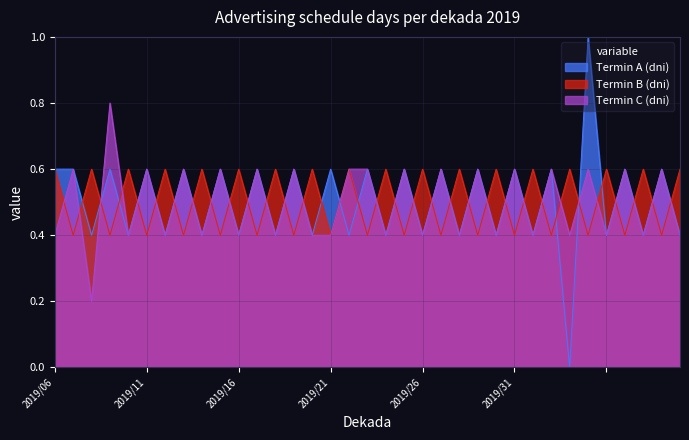

What is the difference between the Termin C (dni) values at 2019/25 and 2019/24?

0.2